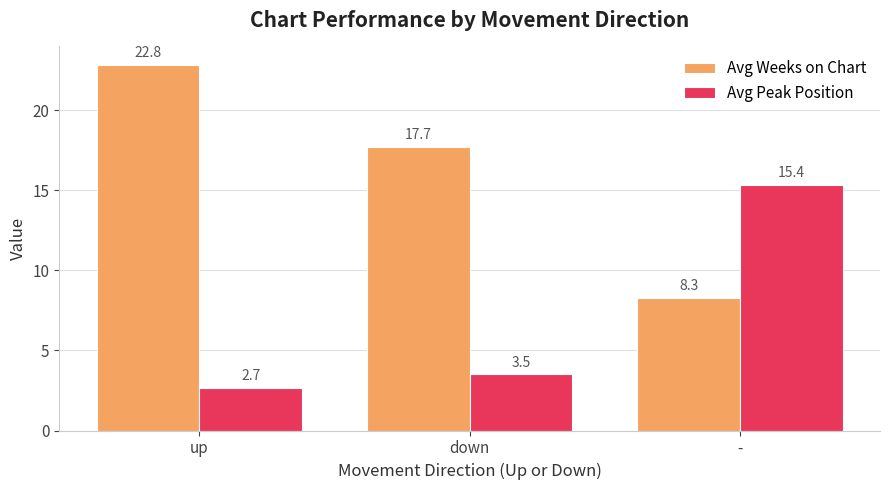

The Avg Weeks on Chart series shows 17.7 at down. True or false?

True